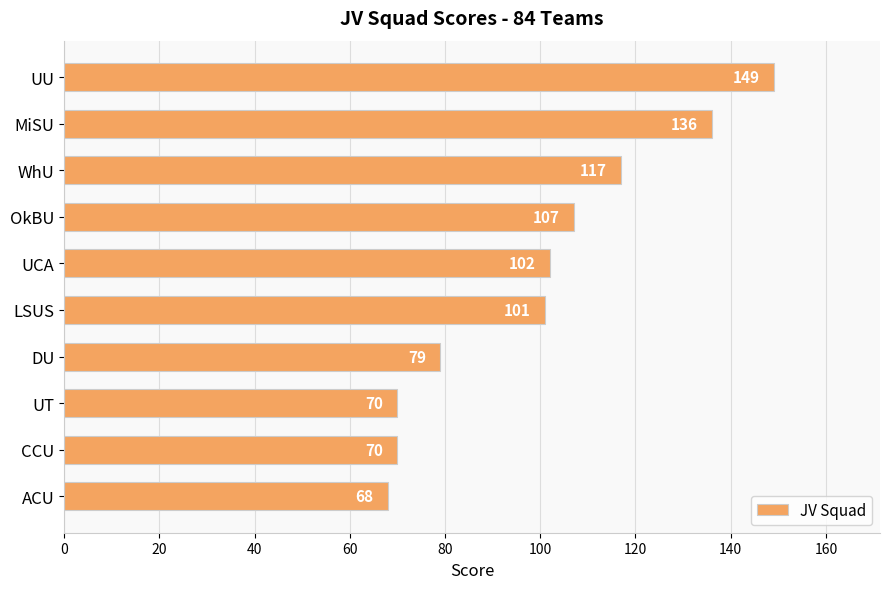

What is the maximum value shown in the chart?

149